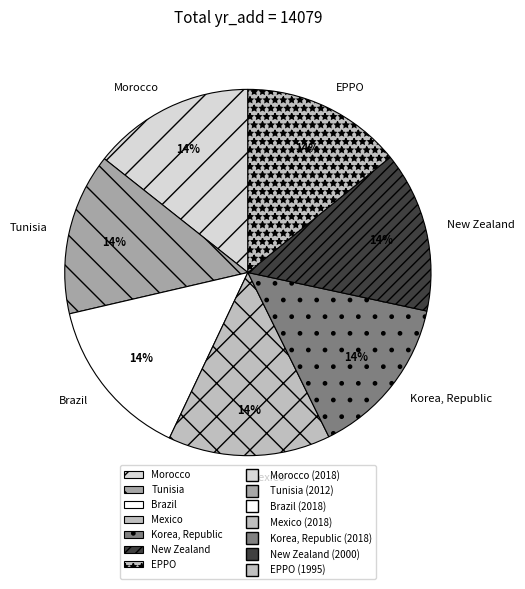

The EPPO slice represents 25% of the pie. True or false?

False